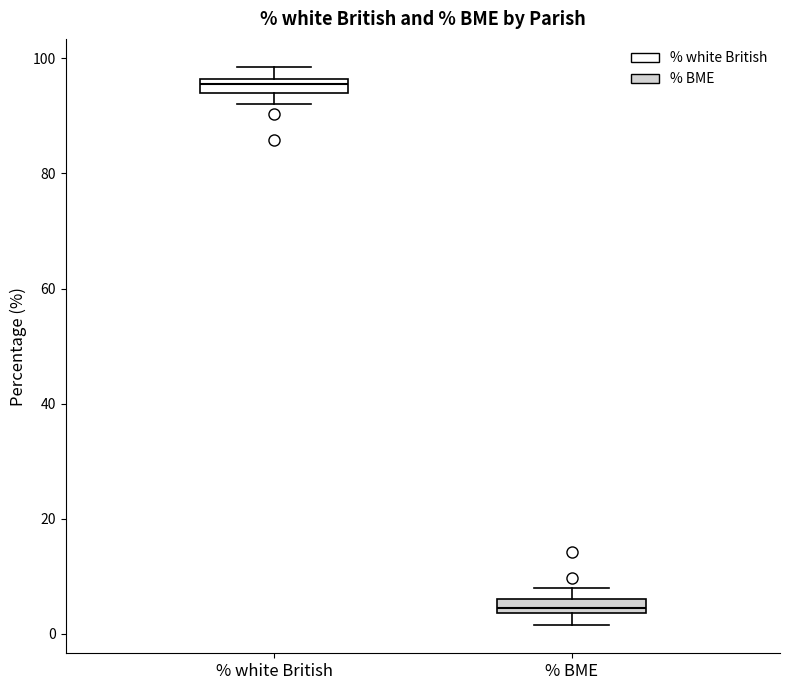

Which box has the highest median line?

% white British